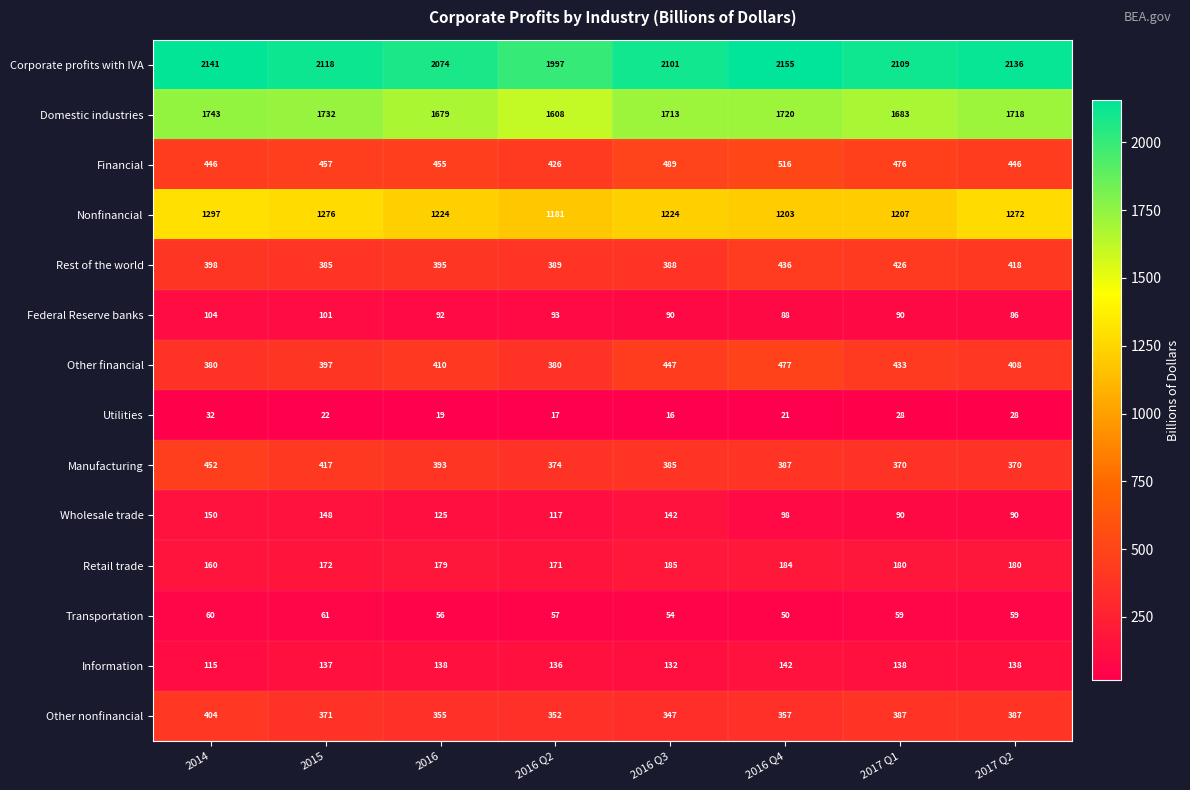

What is the sum of all Nonfinancial values?

9884